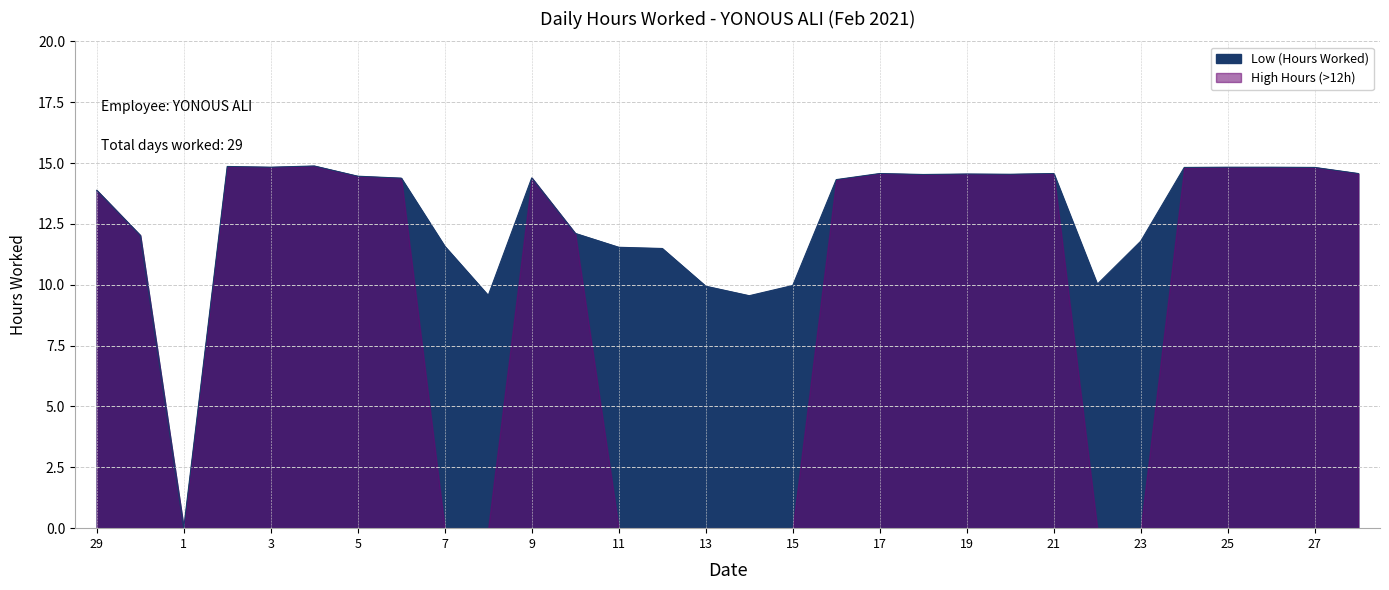

How many values are below 14?

13